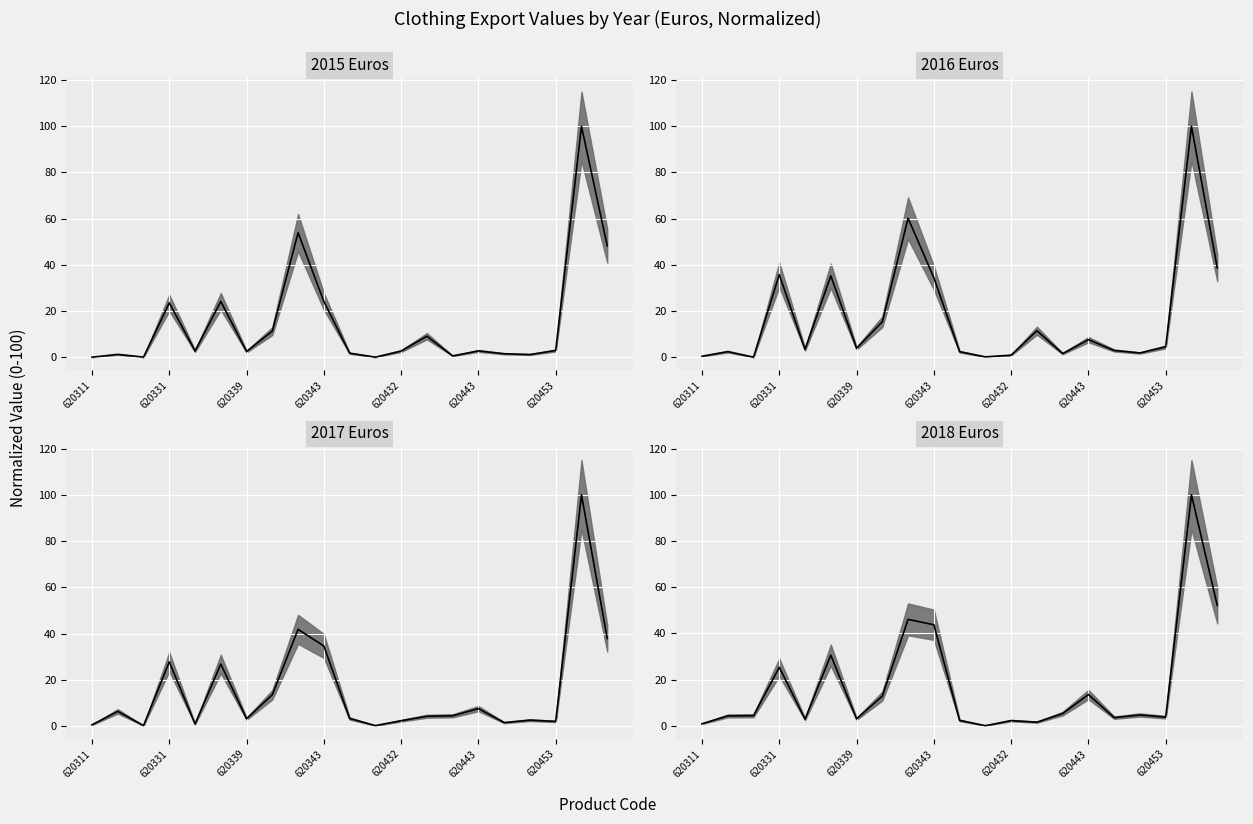

What is the difference between the 2016 Euros values at 620341 and 620453?

10.9